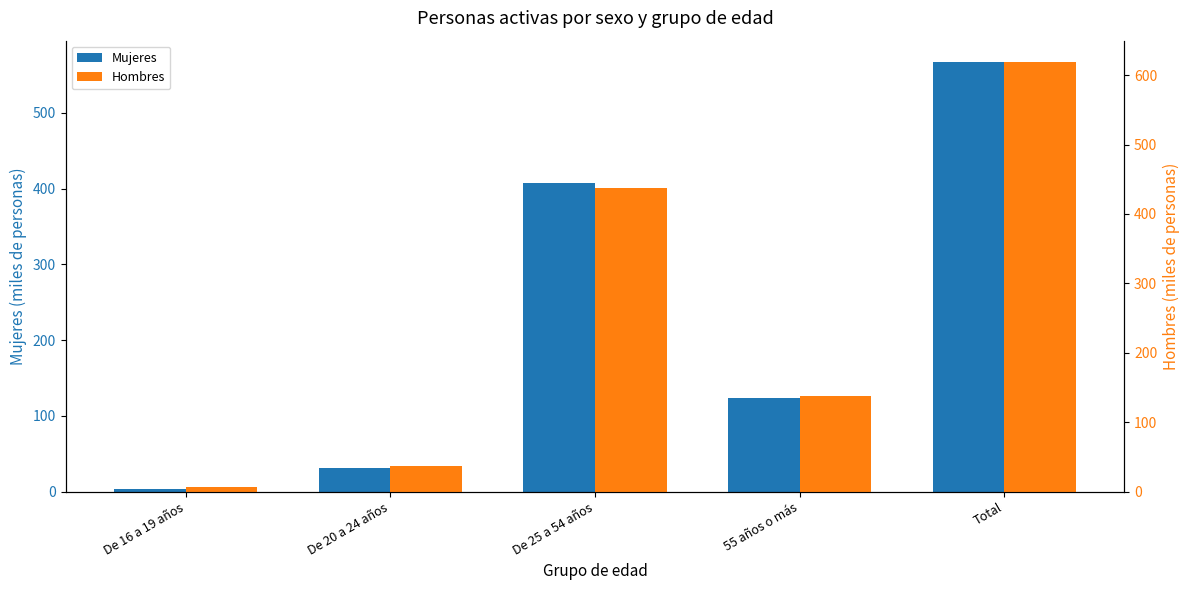

What is the label of the 2nd bar from the left?

De 20 a 24 años